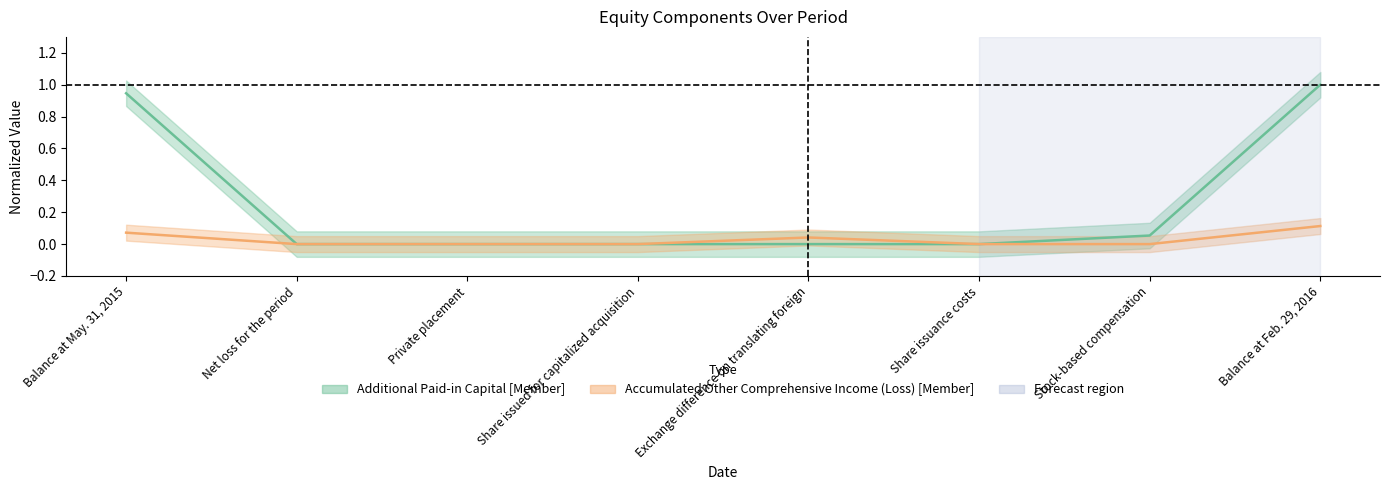

The Accumulated Other Comprehensive Income (Loss) [Member] series shows 0.1 at Exchange difference on translating foreign. True or false?

False